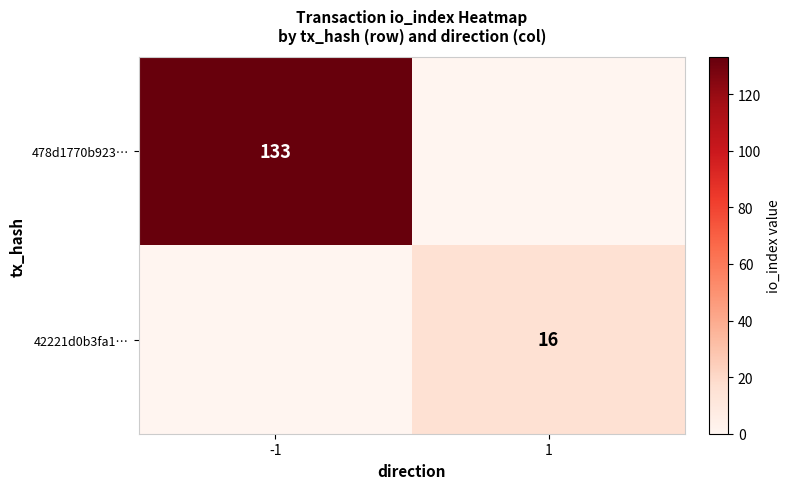

What is the greatest value displayed?

133